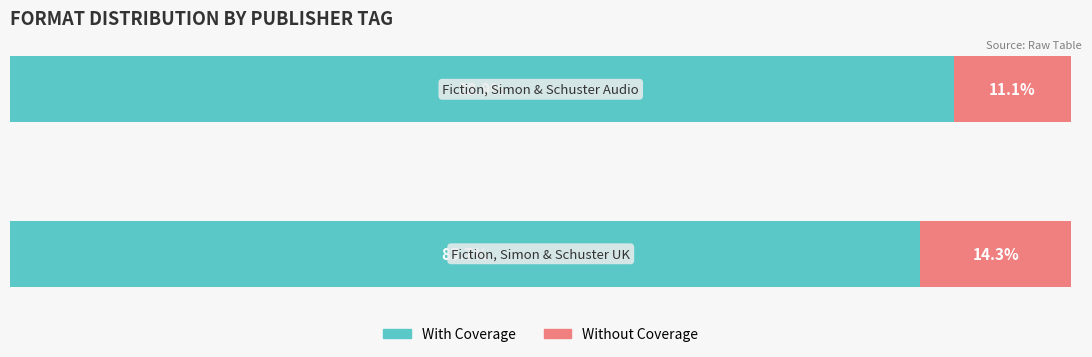

Rank the series by their average value, from highest to lowest.

With Coverage, Without Coverage